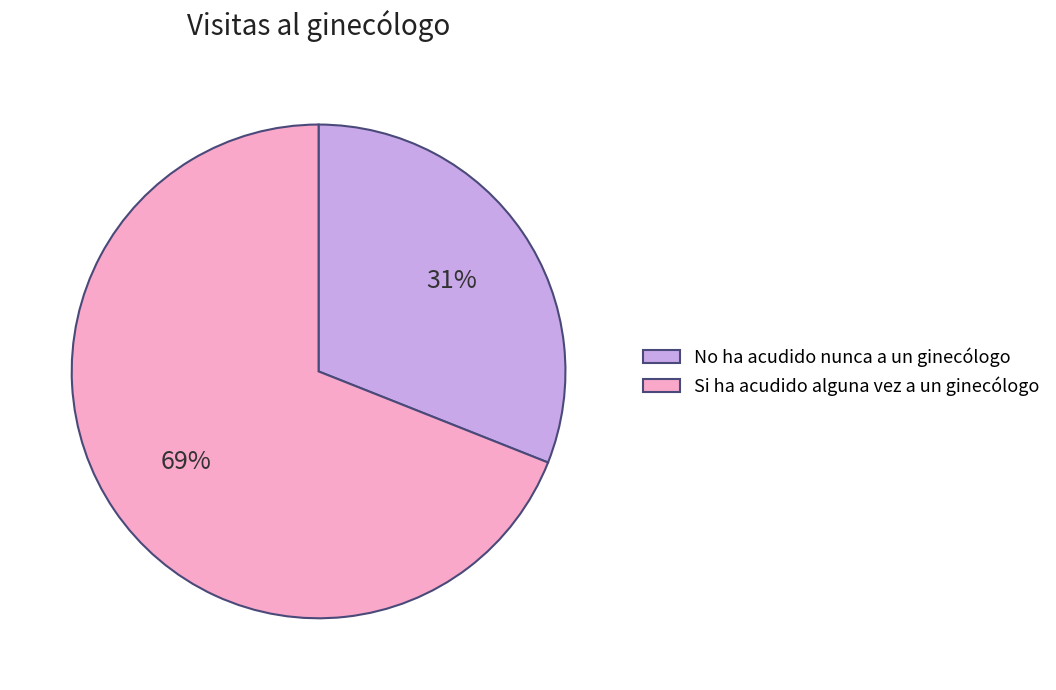

The No ha acudido nunca a un ginecólogo slice represents 44% of the pie. True or false?

False